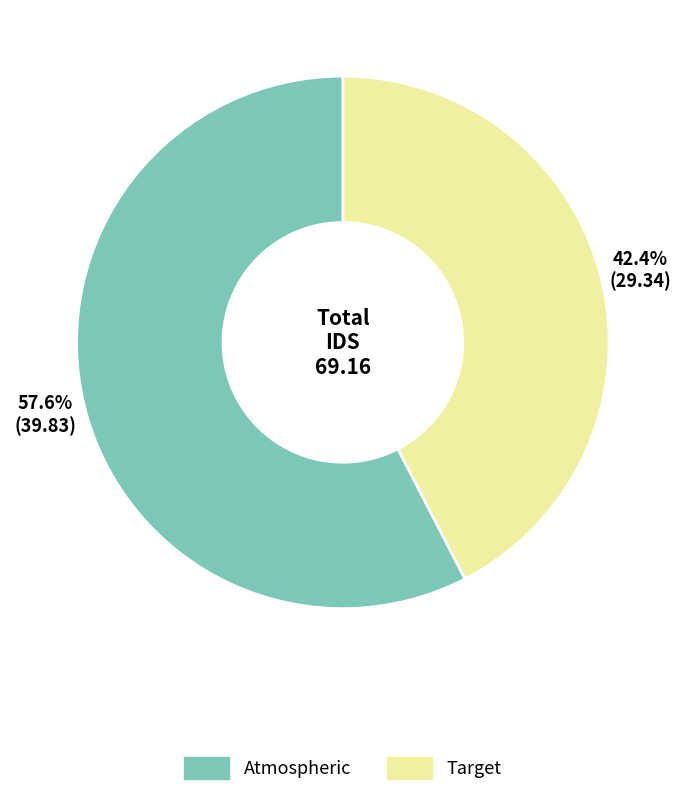

Does any single category account for the majority?

Yes